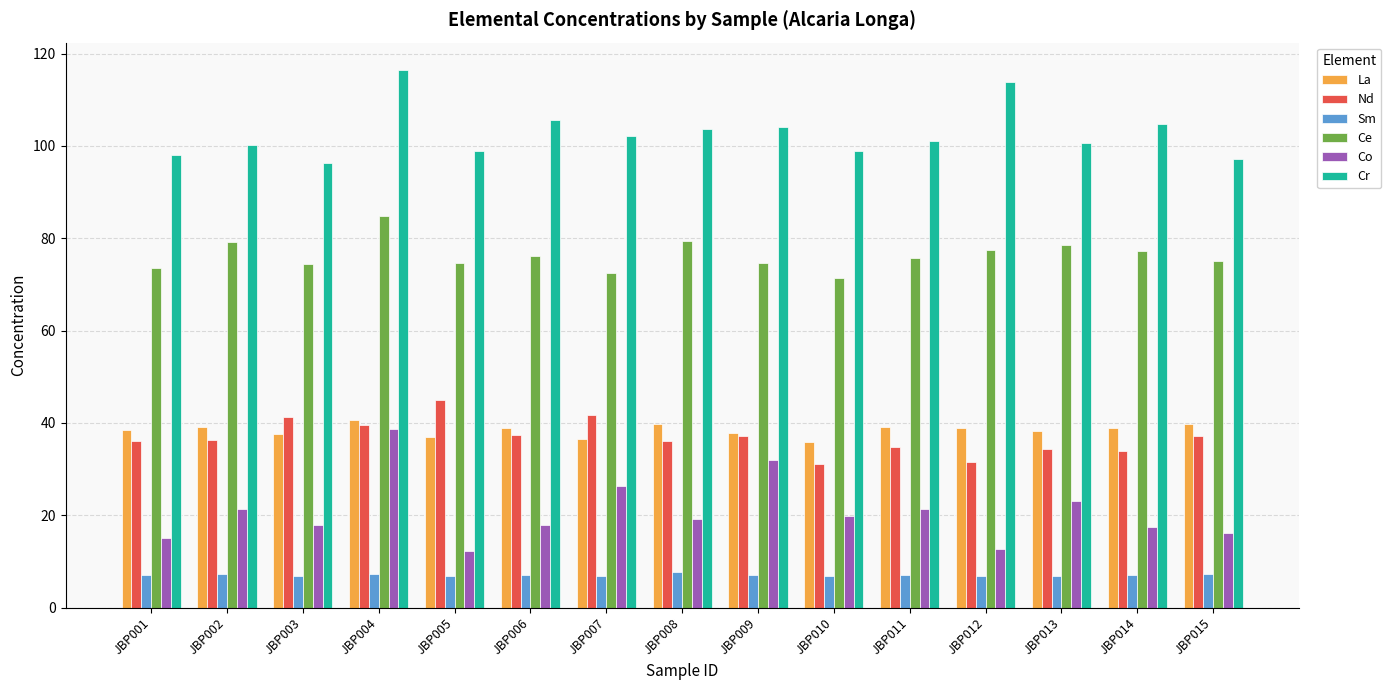

What is the minimum value for Cr?

96.2